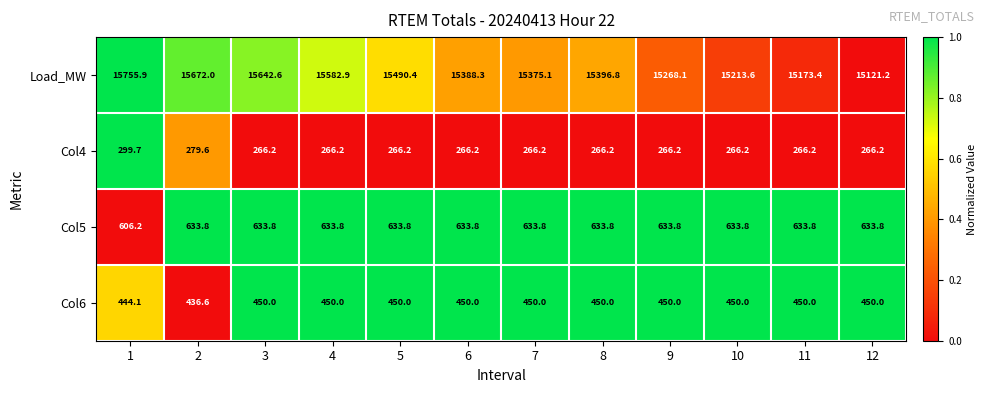

Which series has the largest range (max minus min)?

Load_MW